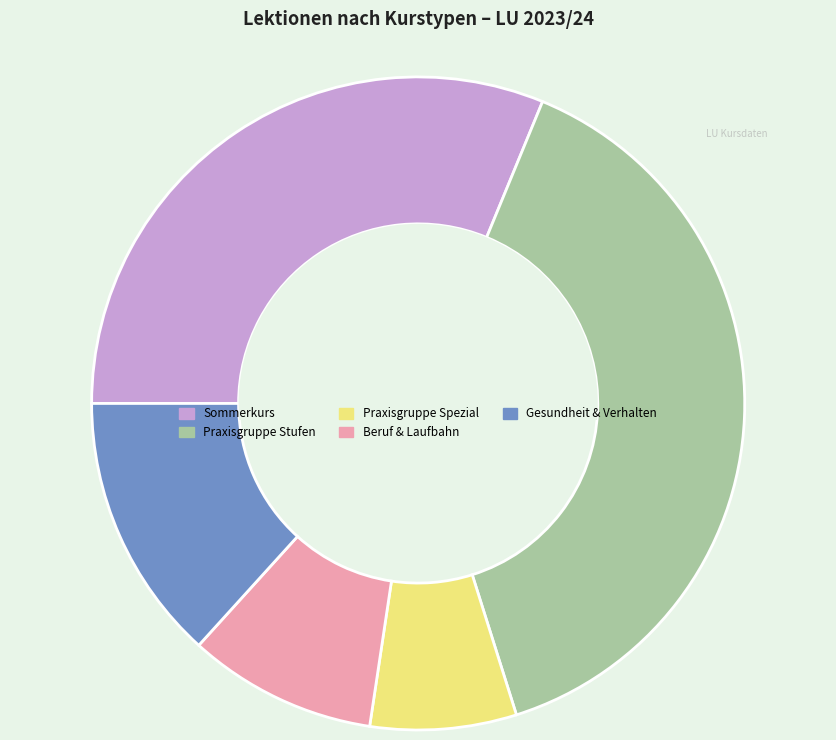

What is the smallest slice in the pie chart?

Praxisgruppe Spezial